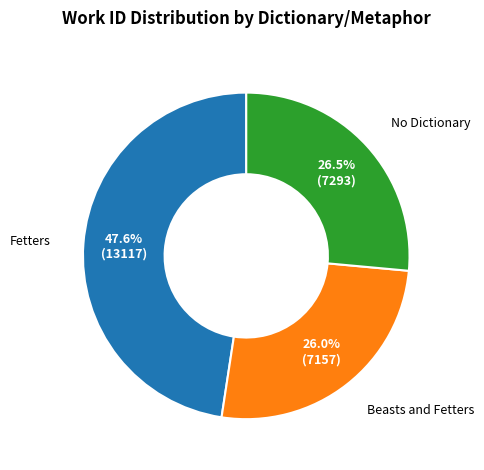

Is Fetters the majority of the pie?

No